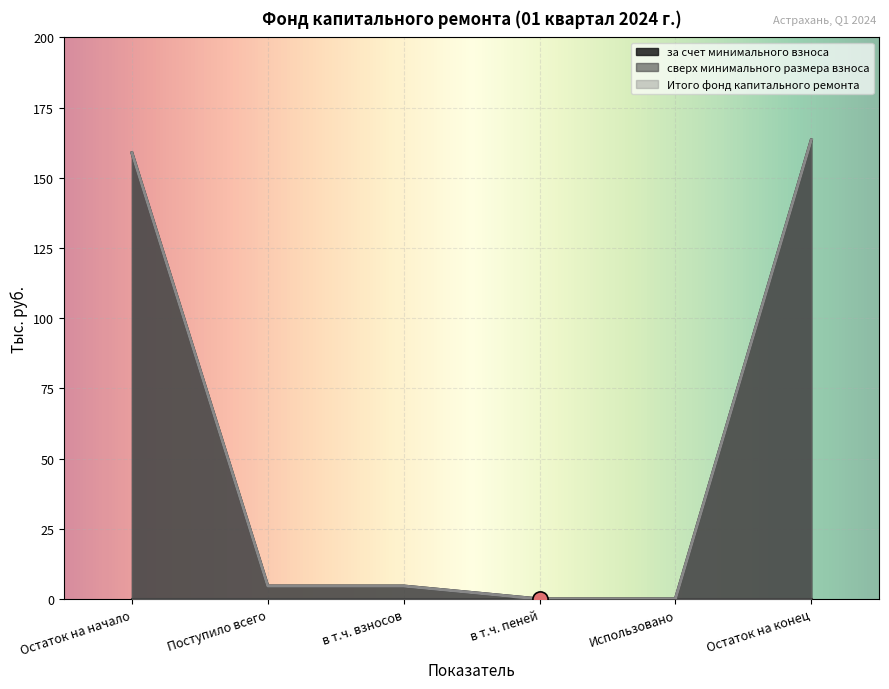

Which series reaches the minimum Y coordinate?

за счет минимального взноса